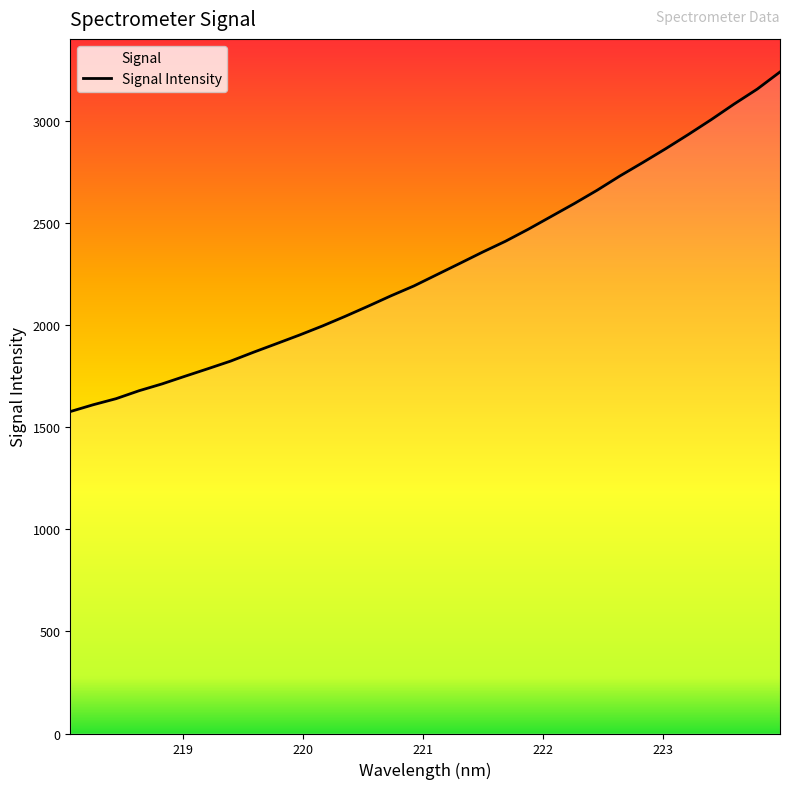

What is the greatest value displayed?

3239.4